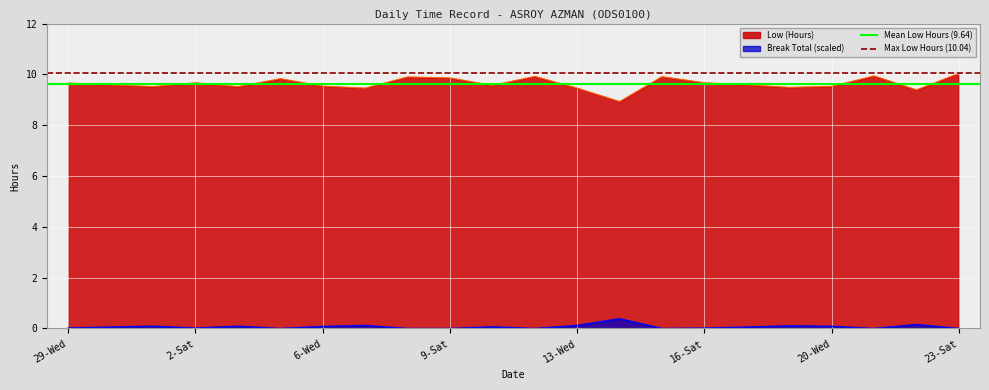

How many series are shown in this chart?

2